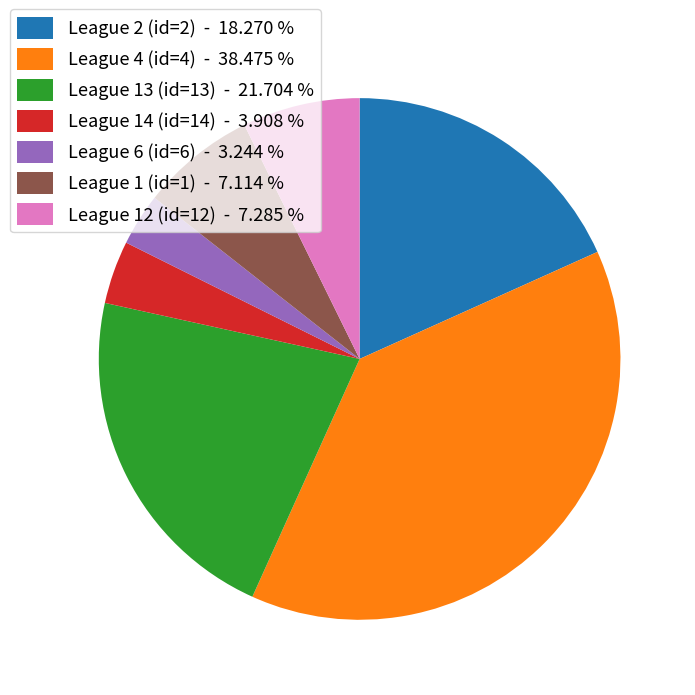

Between League 4 (id=4) - 38.475 % and League 6 (id=6) - 3.244 %, which is larger?

League 4 (id=4) - 38.475 %